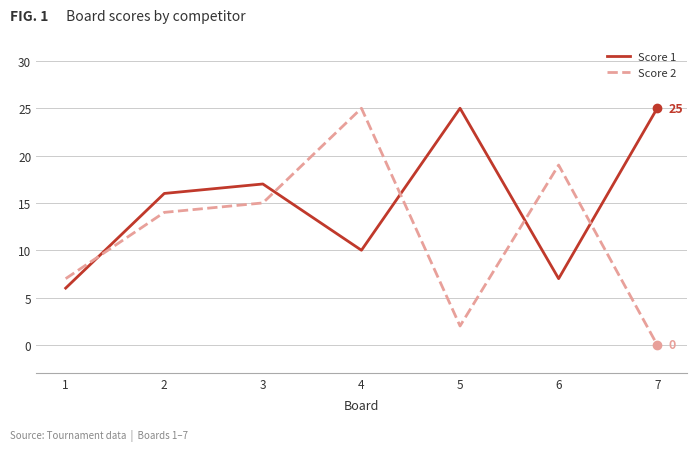

What is the average value of the Score 1 series?

15